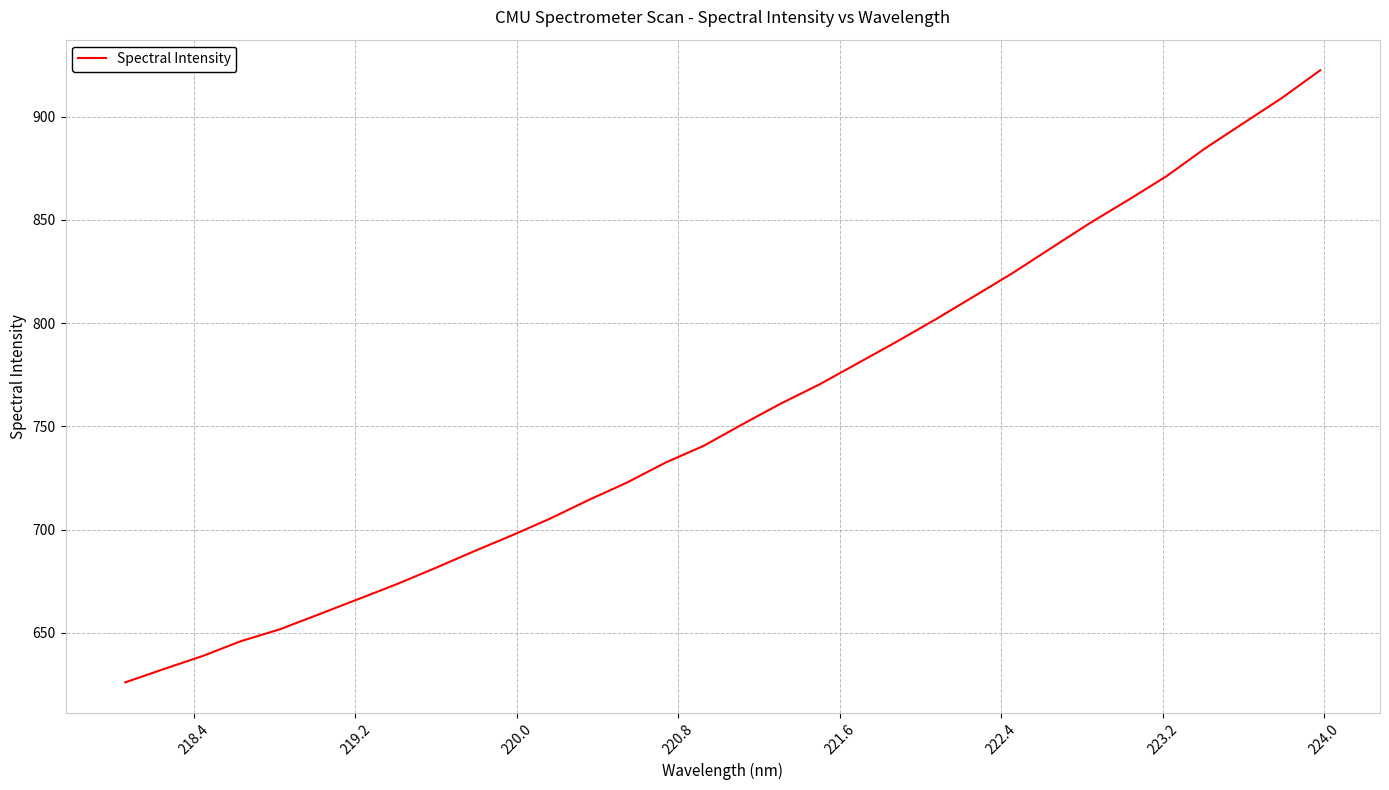

What is the average value?

756.2